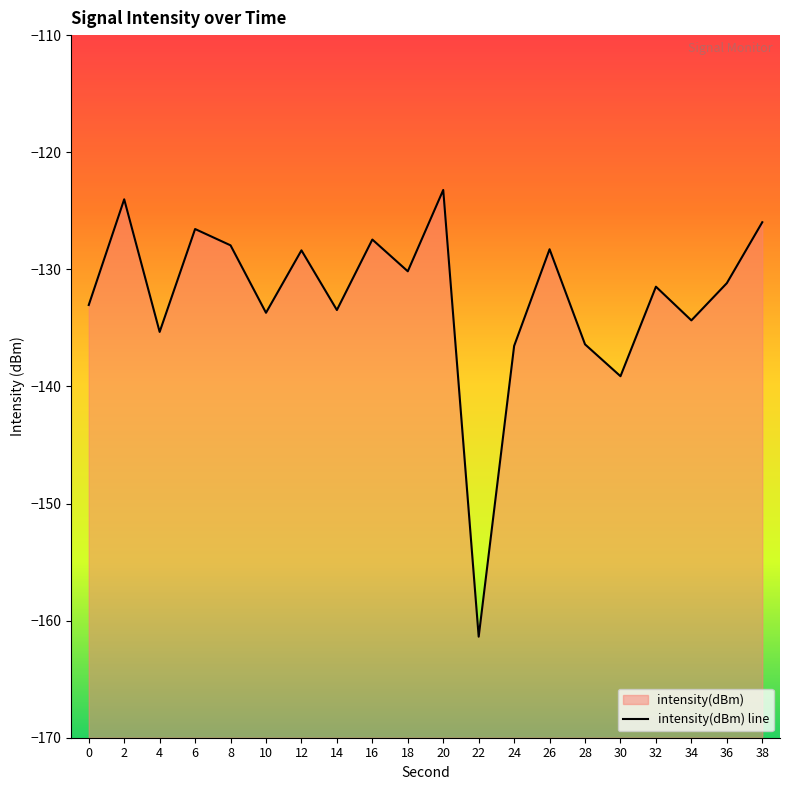

What is the difference between the second highest and second lowest values?

15.1